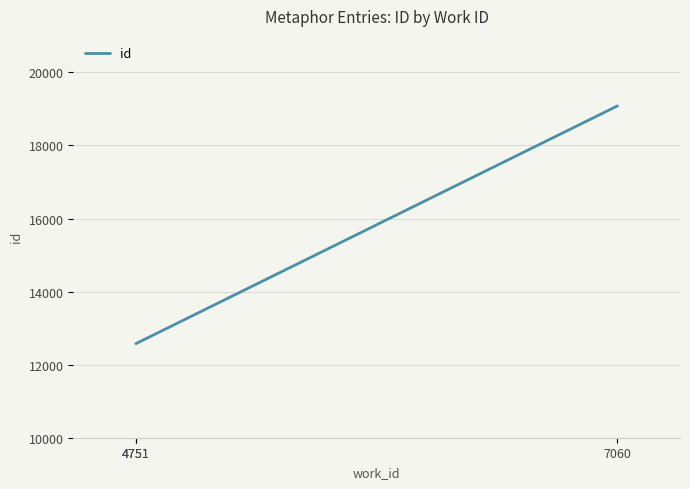

Is it true that the value at 7060 is 19083?

True